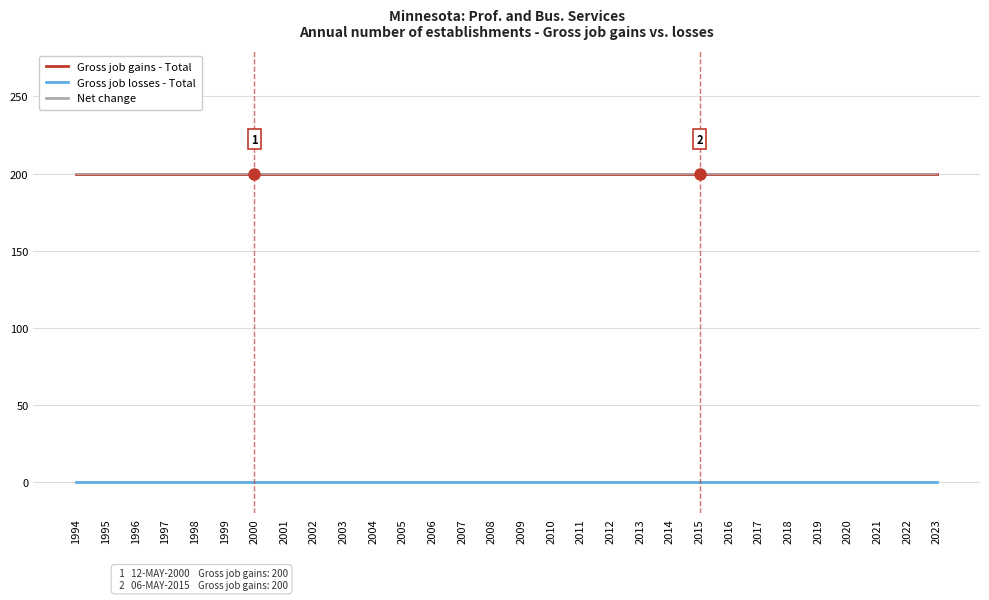

What is the average value of the Gross job gains - Total series?

200